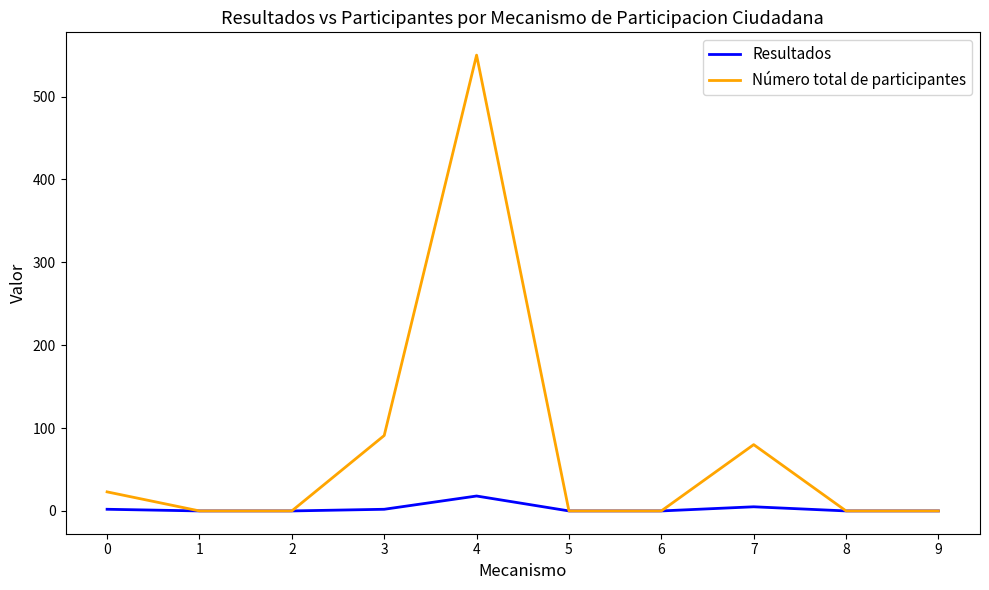

At which category is the sum across all series the highest?

4